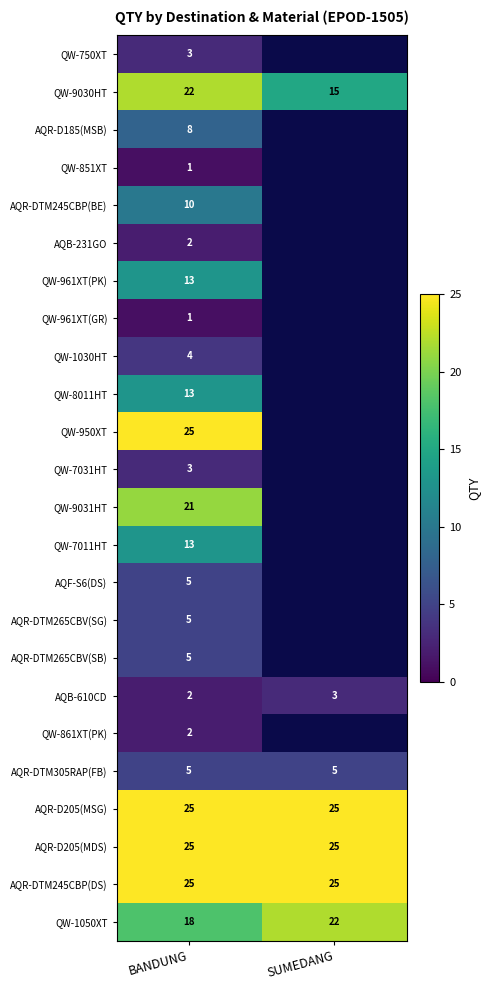

The value of AQB-610CD at BANDUNG is 1. True or false?

False